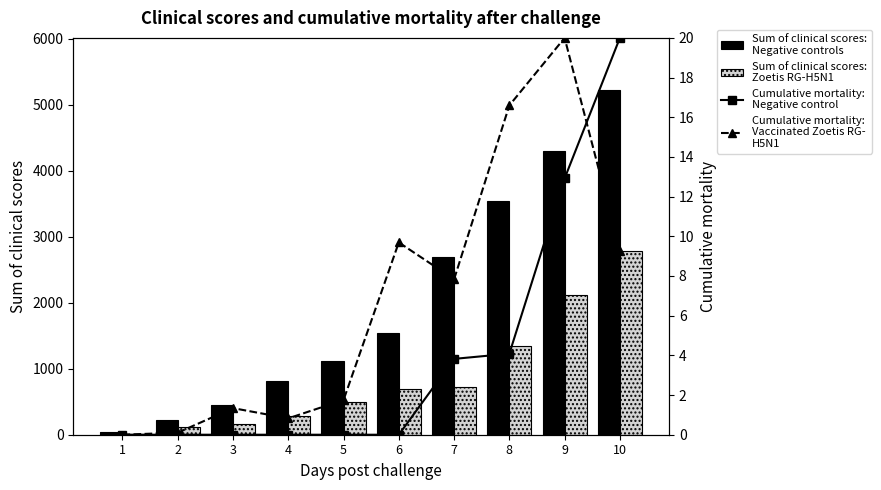

At which category does the chart reach its peak across all series?

10